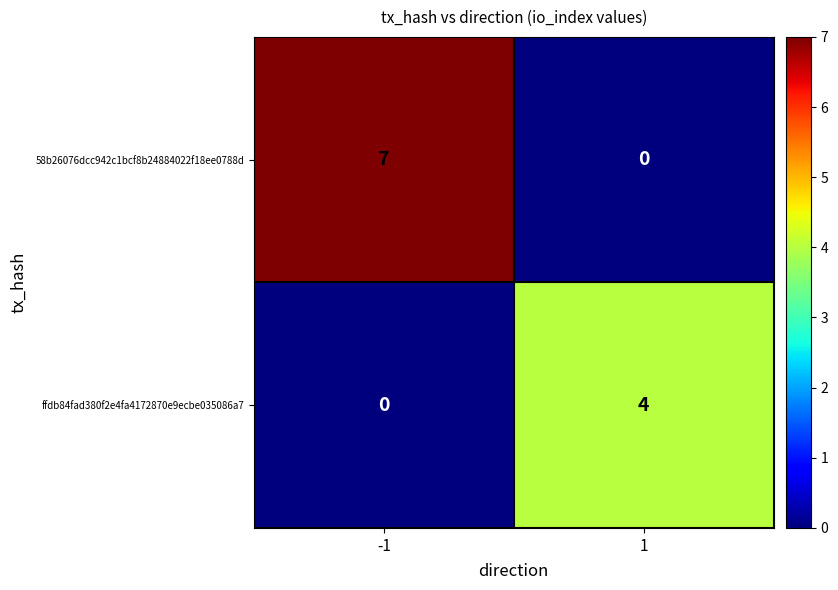

How many values in the ffdb84fad380f2e4fa4172870e9ecbe035086a7 series are below 4?

1